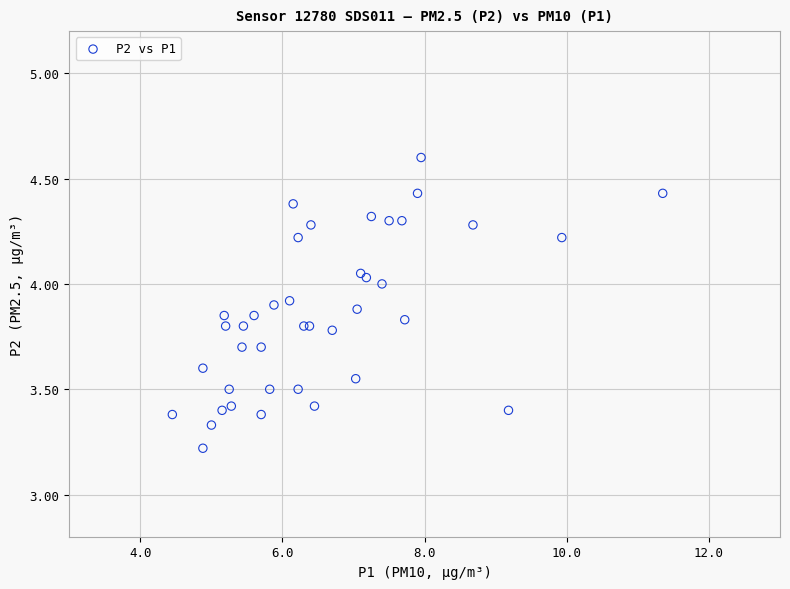

What Y value in the scatter plot is closest to 3?

3.2